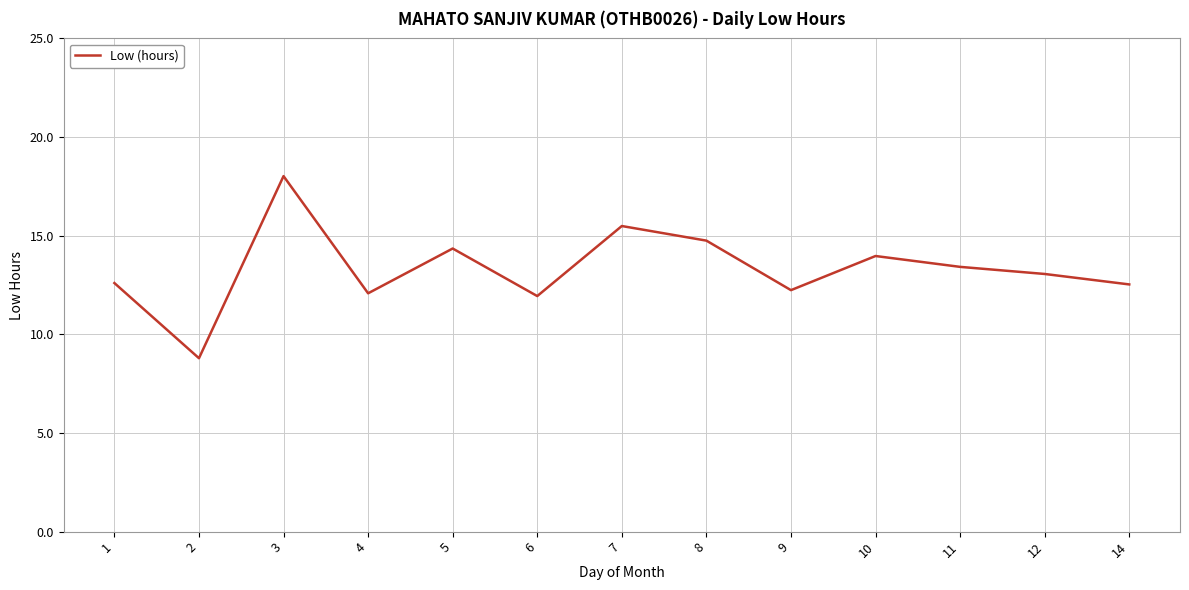

At which category does the data reach its first local peak?

3